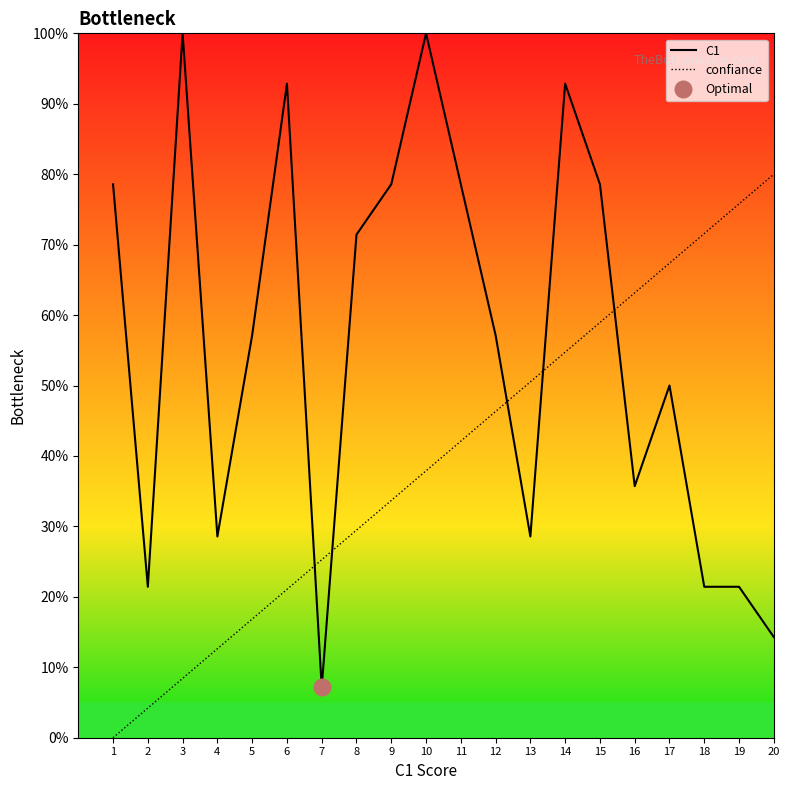

Where do confiance and C1 first cross each other?

6 and 7